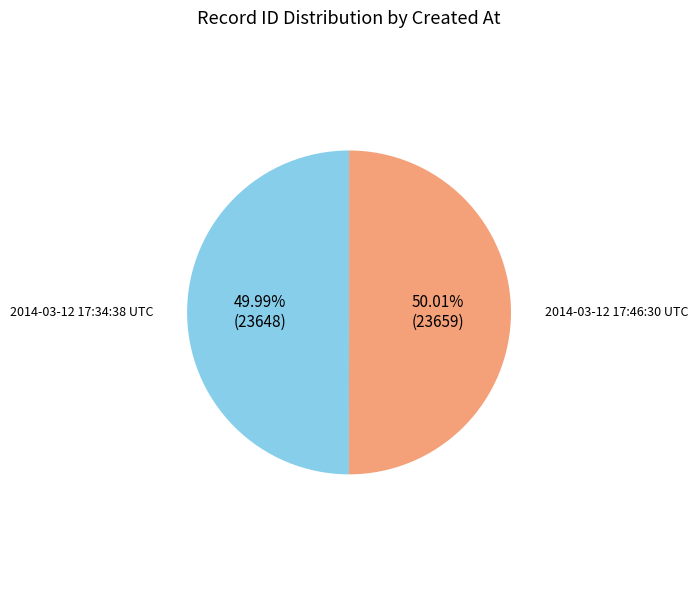

Is there any slice that represents more than half of the pie?

Yes